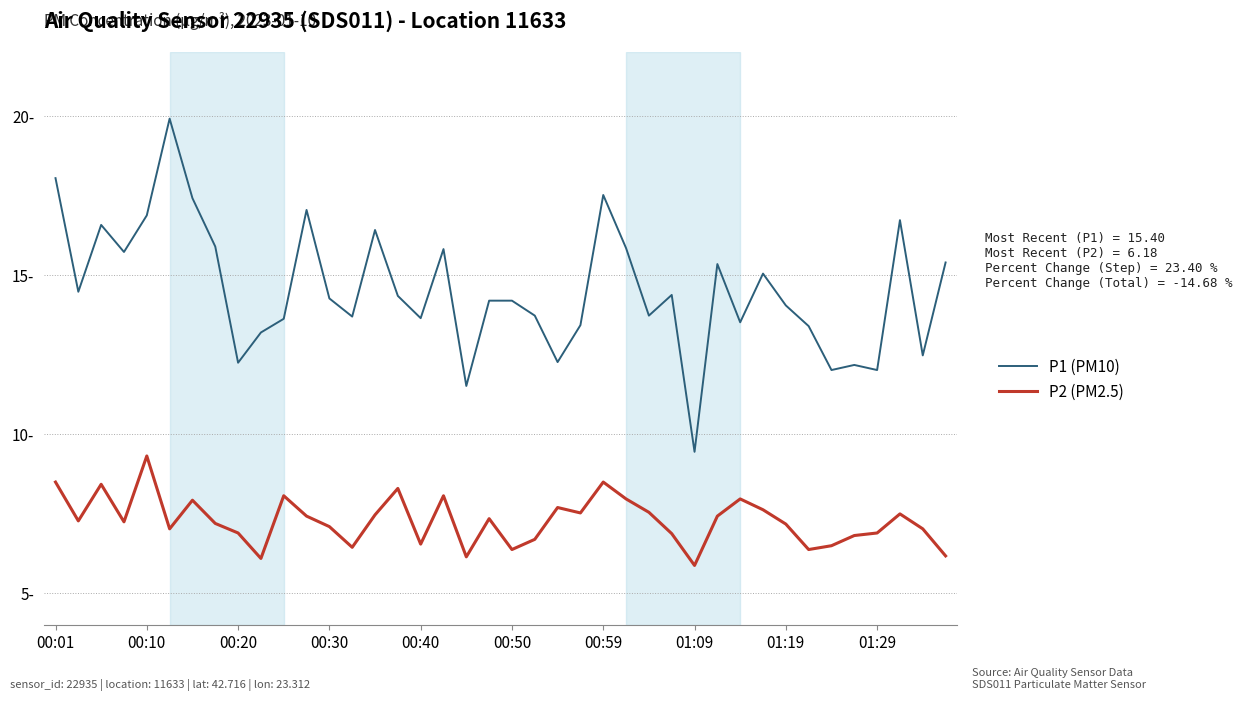

Does the chart display data point markers on the line(s)?

No